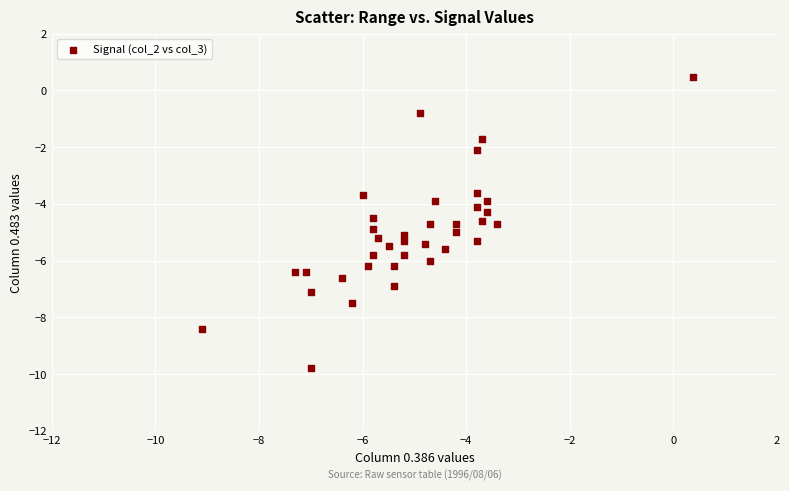

What is the range of Y values (max minus min)?

10.3